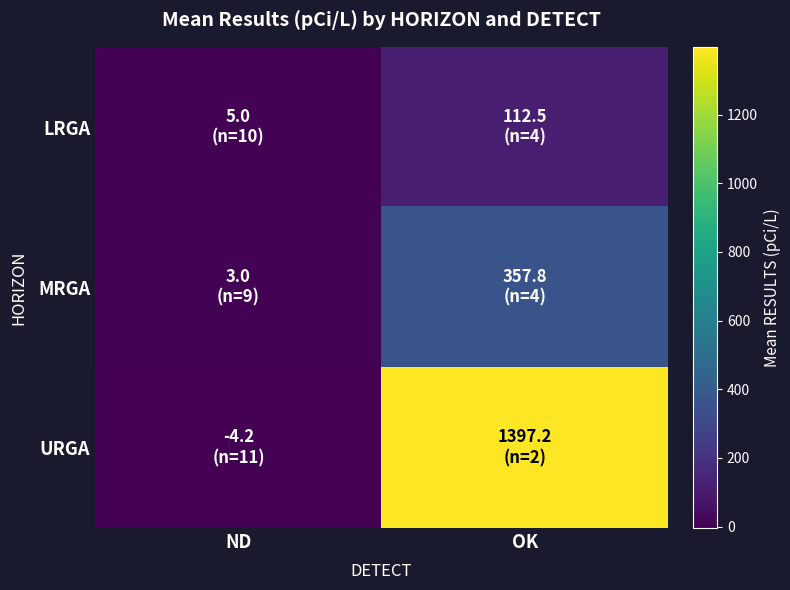

Which series changed the most between ND and OK?

URGA